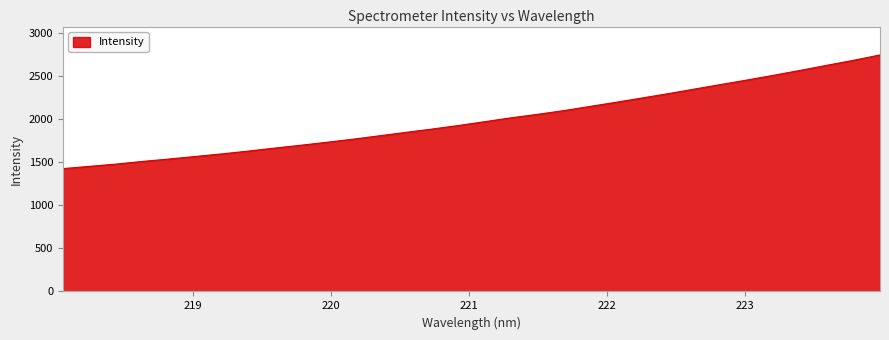

What is the greatest value displayed?

2749.3